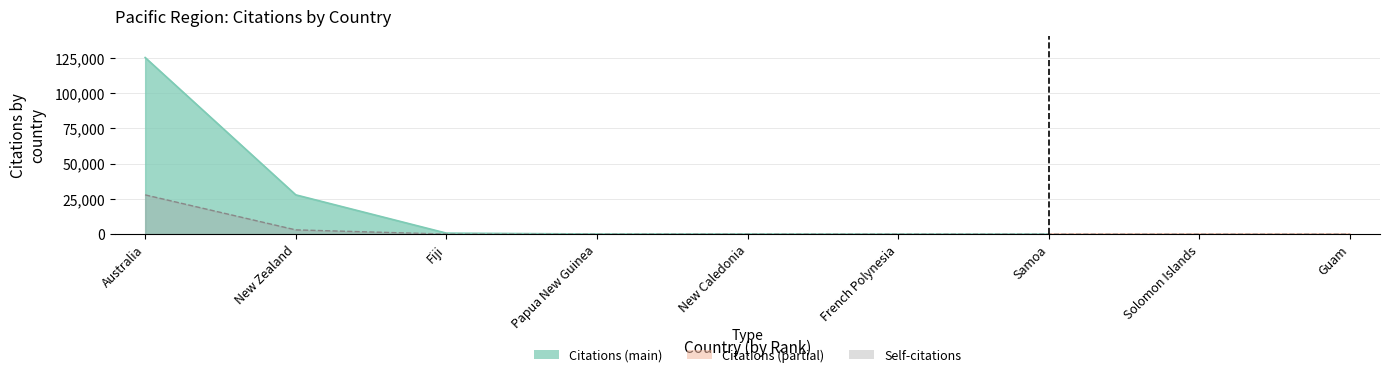

The chart shows a value of 15203 at Guam. True or false?

False